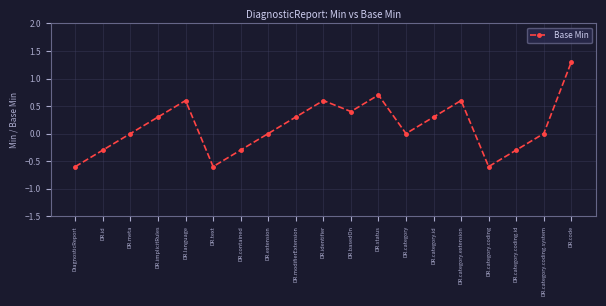

Which has a higher value, DR.category.coding or DR.meta?

DR.meta